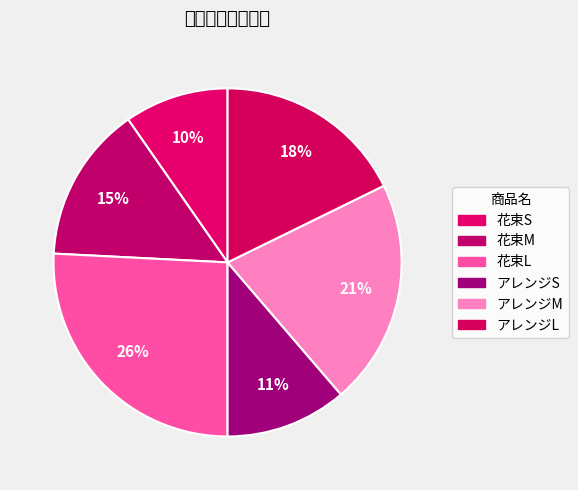

Which category has the smallest portion of the pie?

花束S